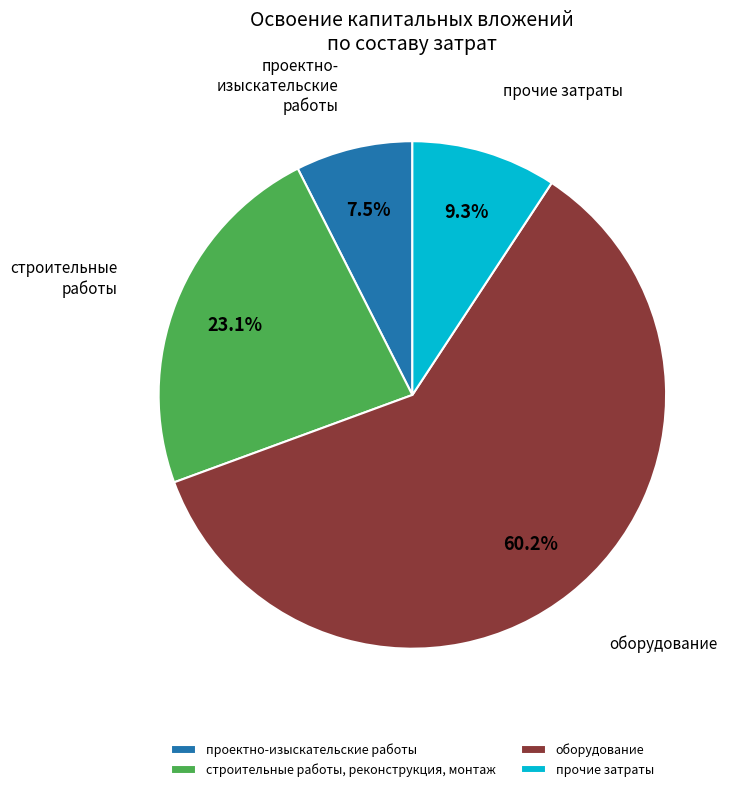

What is the smallest slice in the pie chart?

проектно-изыскательские работы